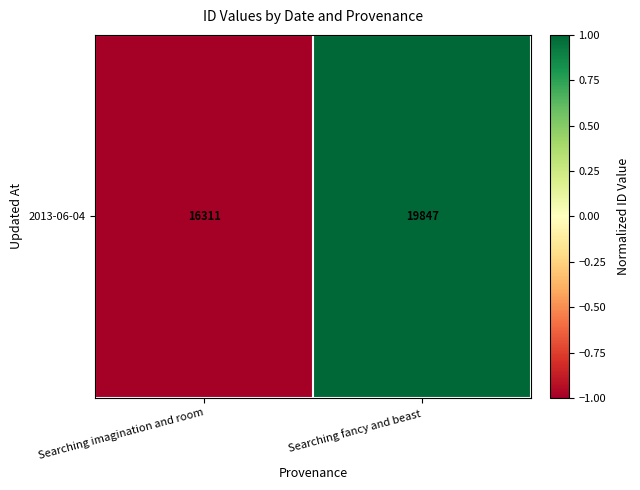

Reading left to right, extract all data points from this chart.

-1	1